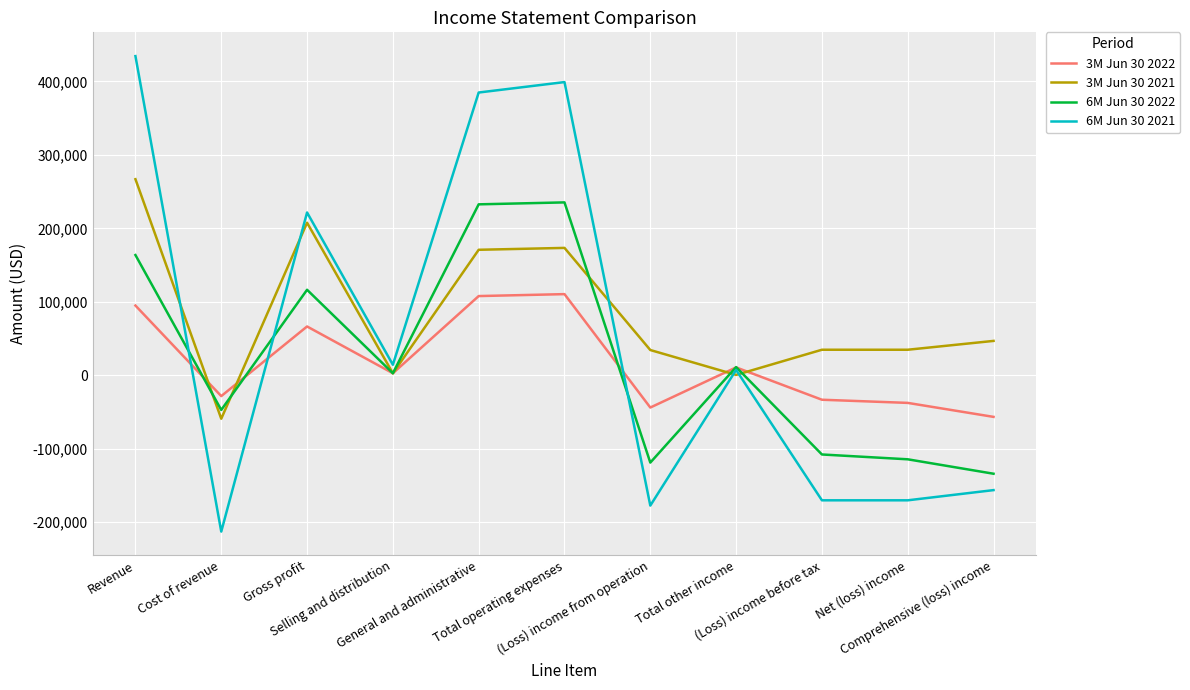

Rank the series by their maximum value, from highest to lowest.

6M Jun 30 2021, 3M Jun 30 2021, 6M Jun 30 2022, 3M Jun 30 2022